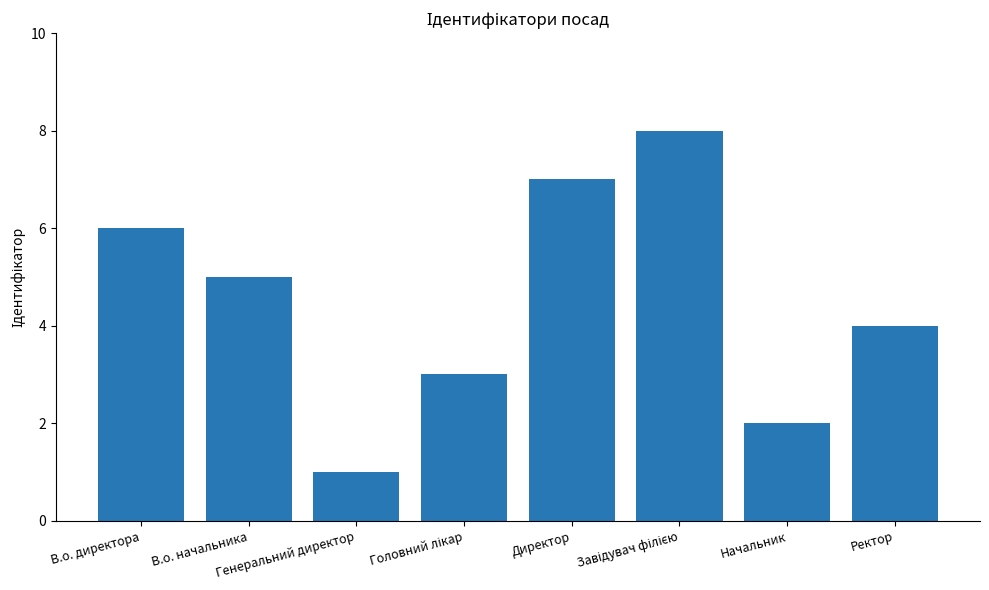

What is the difference between the maximum and minimum values?

7